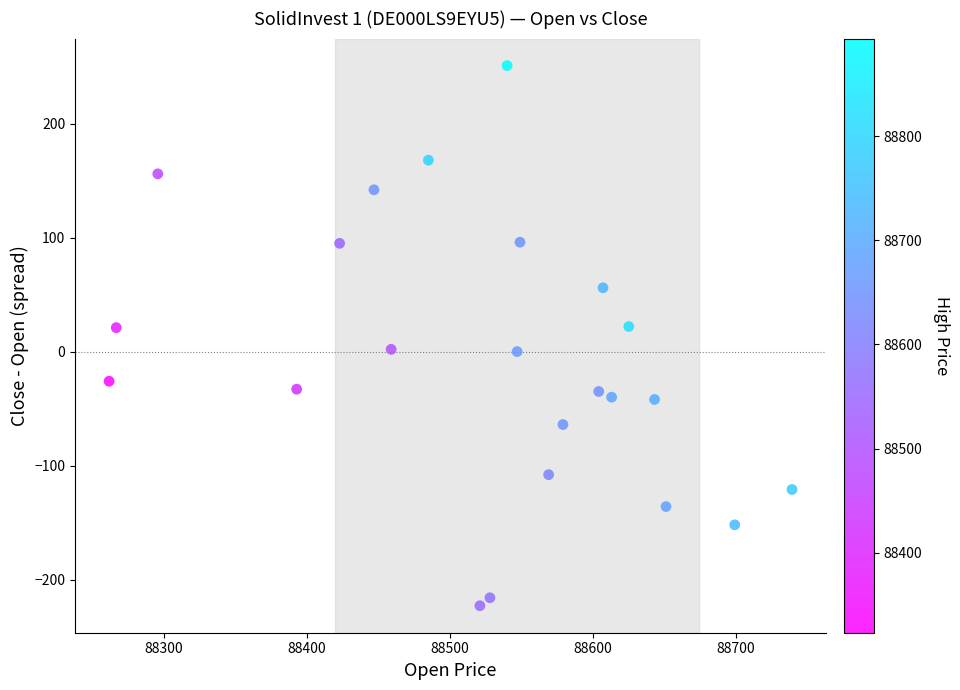

What is the range of X values (max minus min)?

477